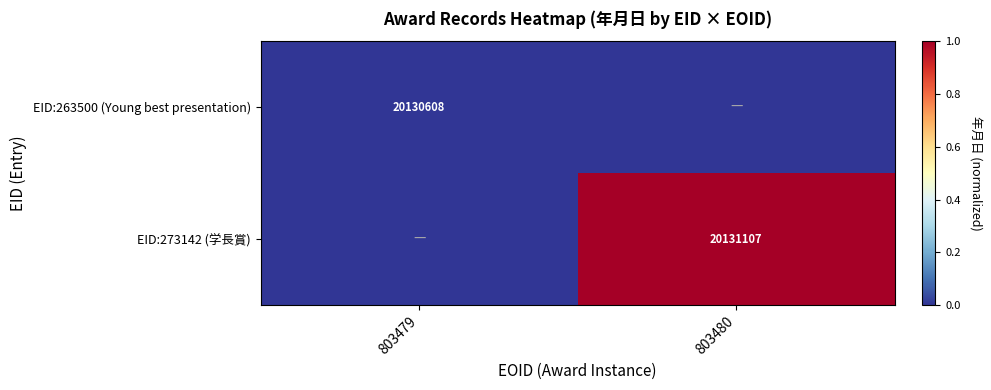

The EID:273142 (学長賞) series shows 8770376 at 803480. True or false?

False